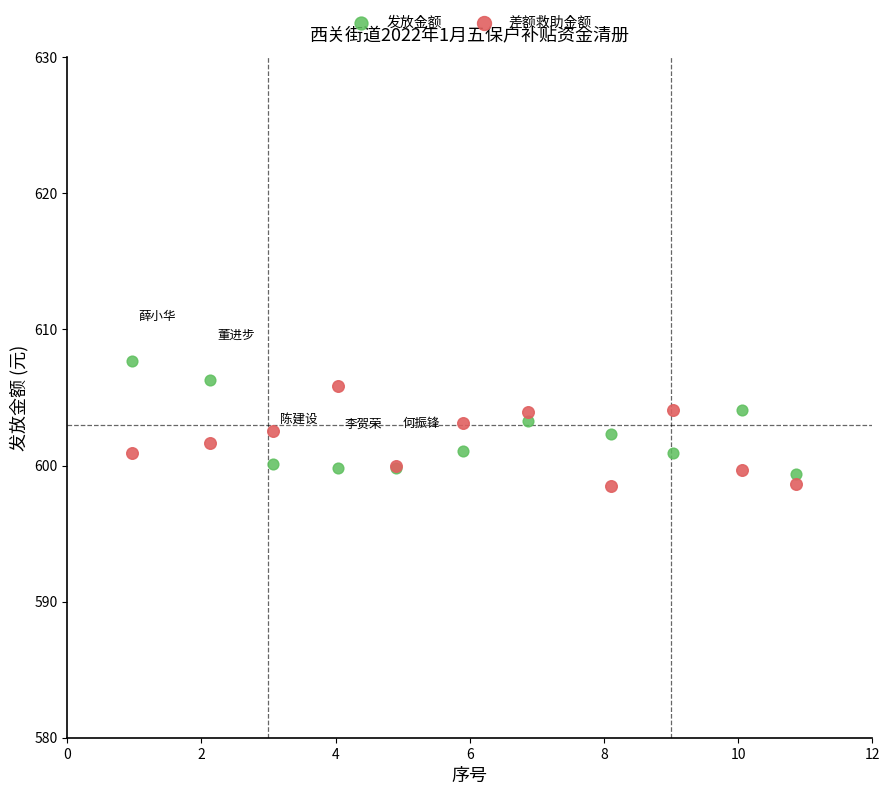

What are all the series names shown in the legend?

发放金额, 差额救助金额